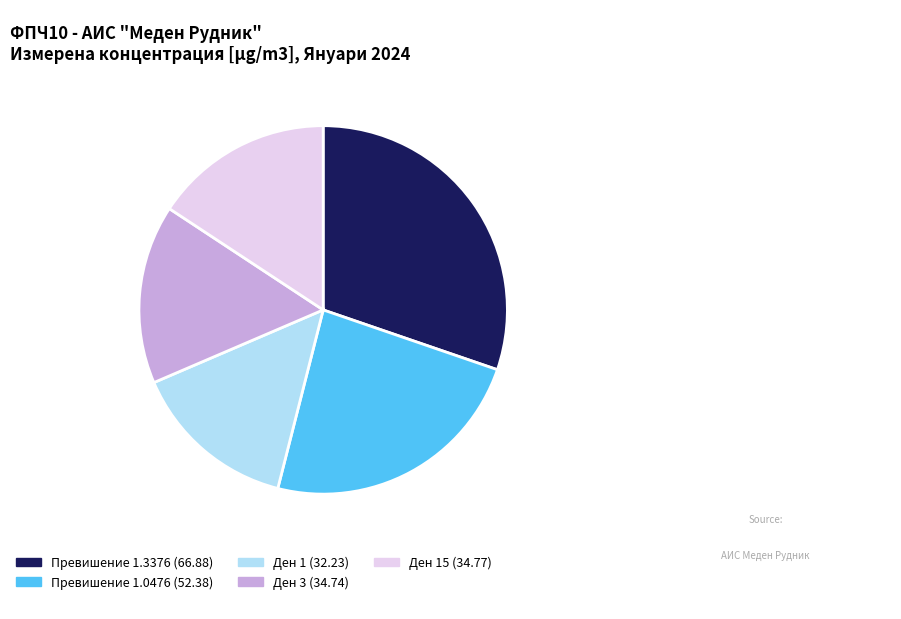

What is the ratio of the value at Превишение 1.0476 (52.38) to the value at Ден 3 (34.74)?

1.5